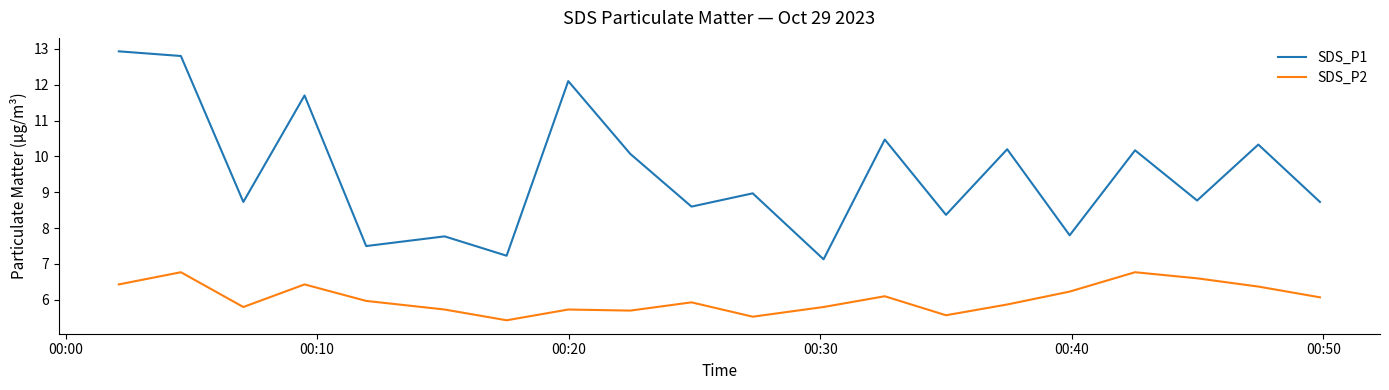

True or false: SDS_P1 and SDS_P2 intersect in this chart.

False